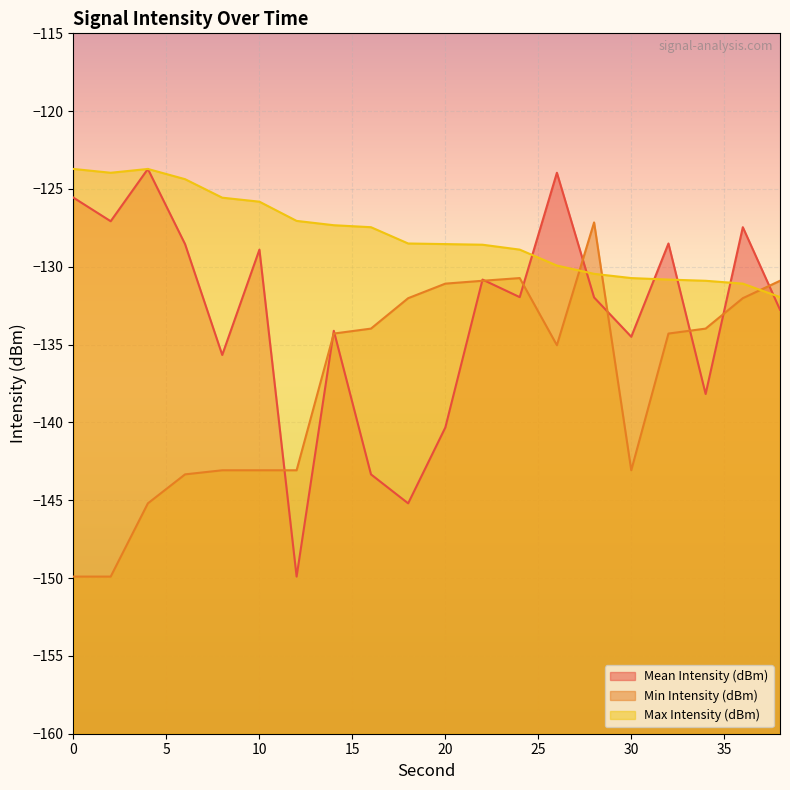

Between which two adjacent categories do Mean Intensity (dBm) and Max Intensity (dBm) first intersect?

24 and 26